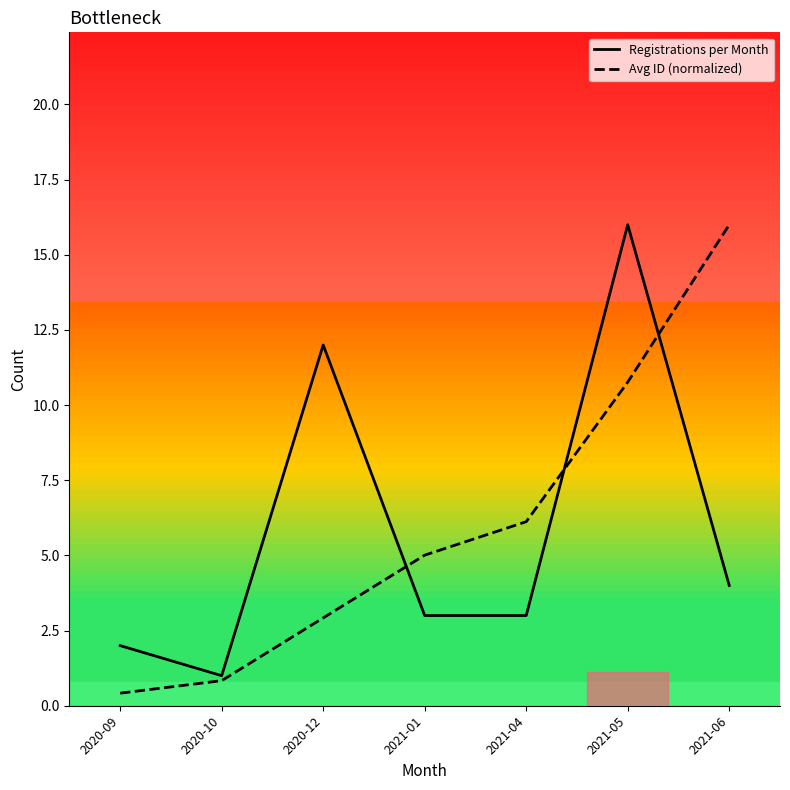

Between 2020-12 and 2021-06, which series saw the biggest shift?

Avg ID (normalized)